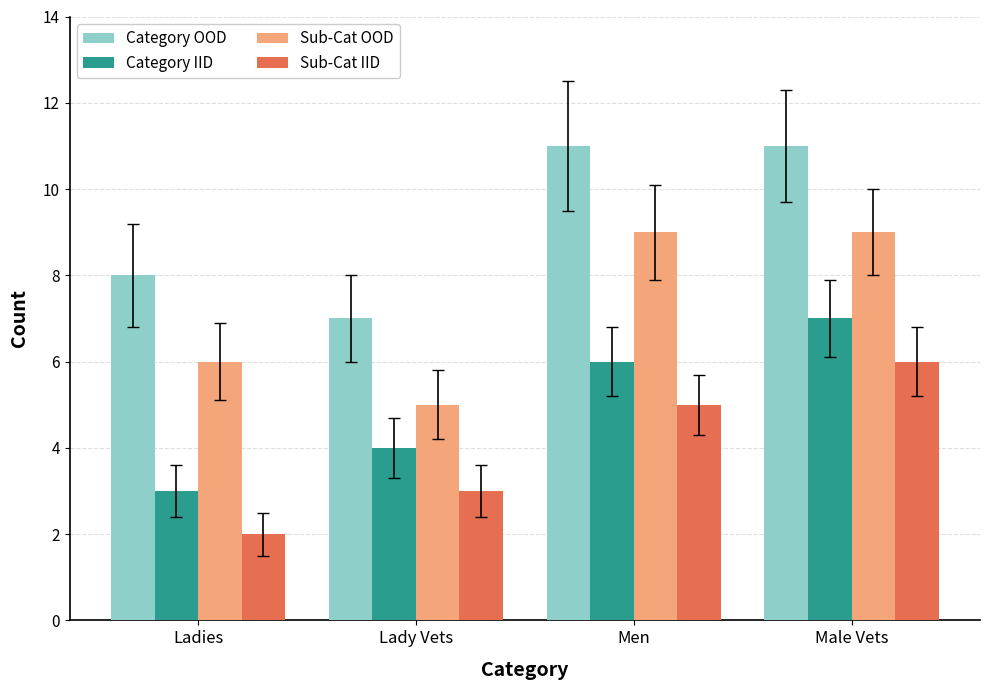

Which category has the lowest value in the Category IID series?

Ladies